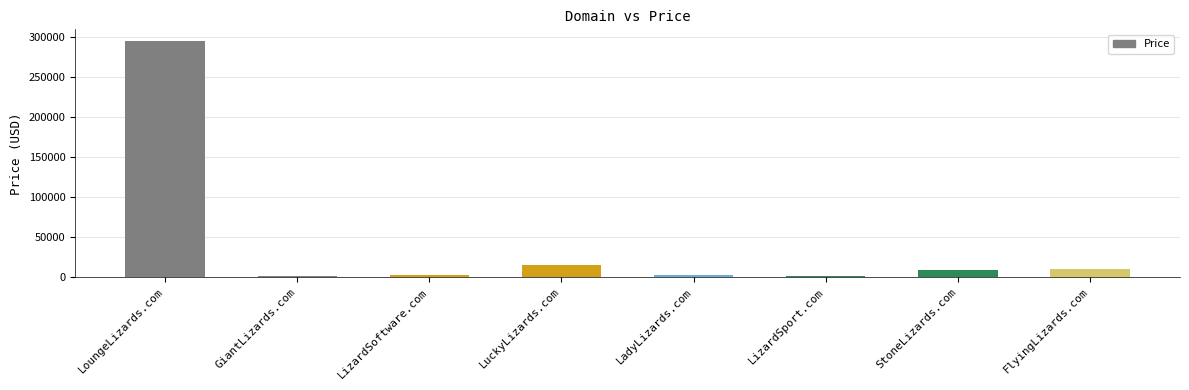

What is the label of the 7th bar from the left?

StoneLizards.com